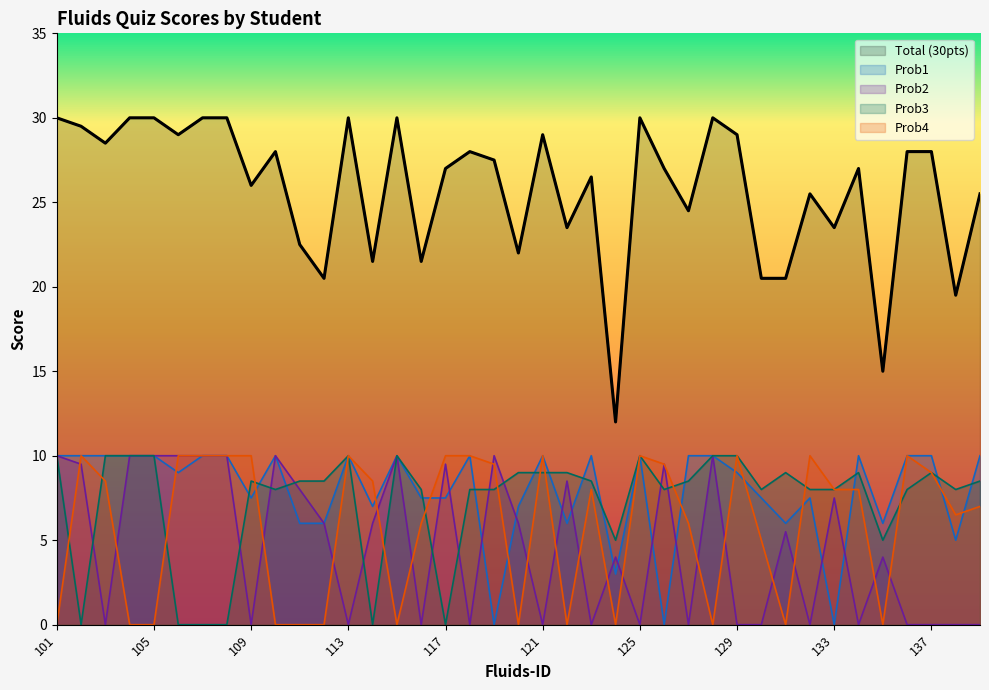

At which category does Prob4 reach its first local peak?

102